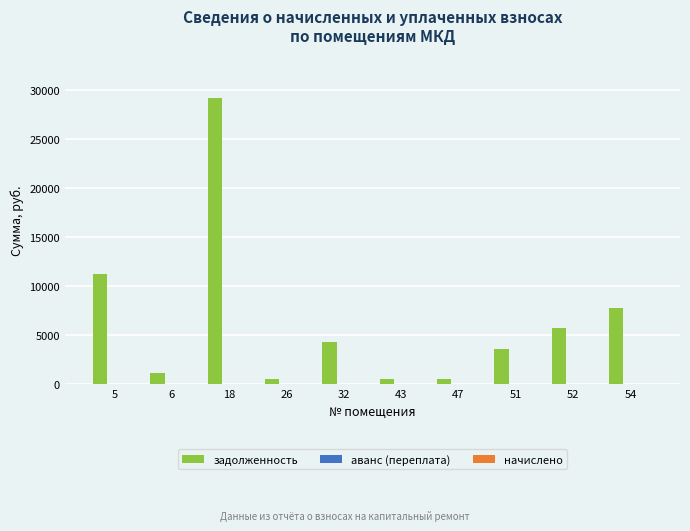

Which series has the largest total across all categories?

задолженность